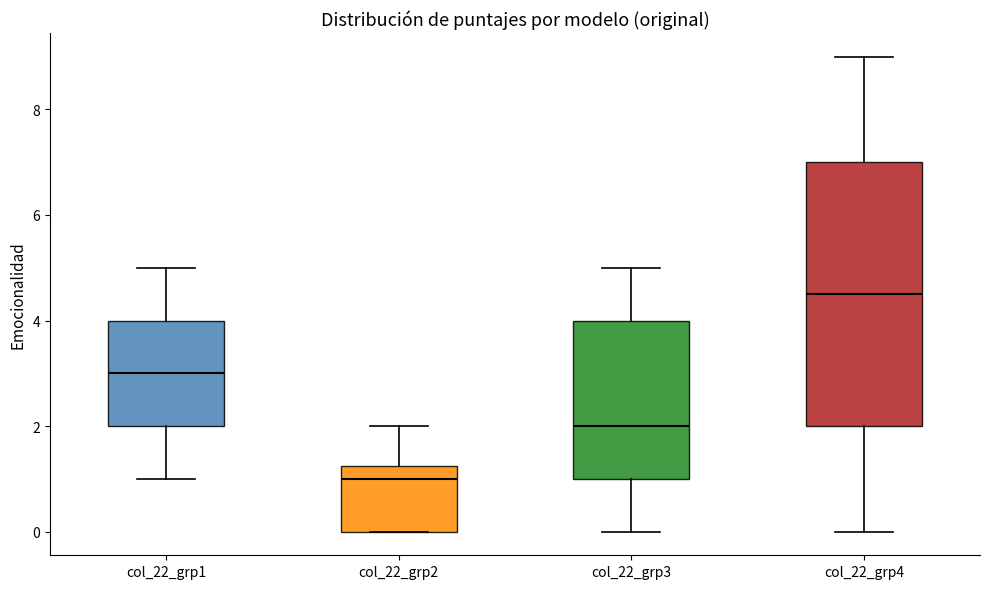

Where is the upper edge of the box for col_22_grp1 on the y-axis? The values are not printed on the chart, so give them approximately, as read against the axis.

4.0